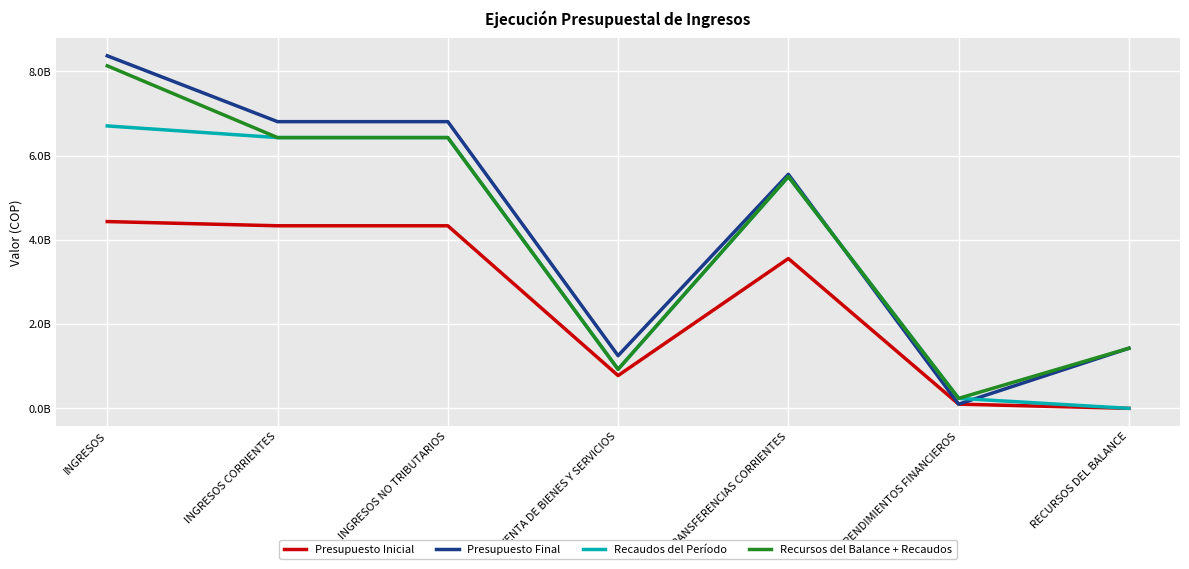

What are all the series names shown in the legend?

Presupuesto Inicial, Presupuesto Final, Recaudos del Período, Recursos del Balance + Recaudos